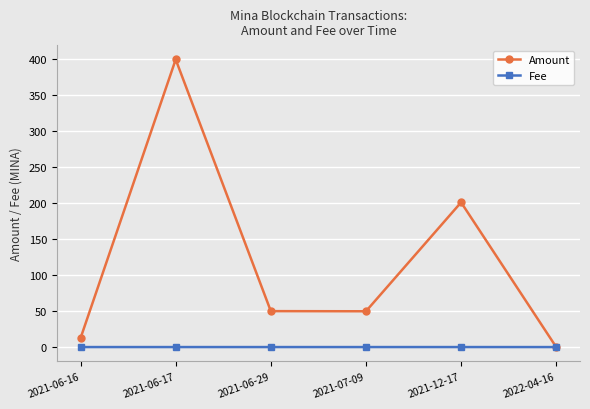

Which series has the largest range (max minus min)?

Amount